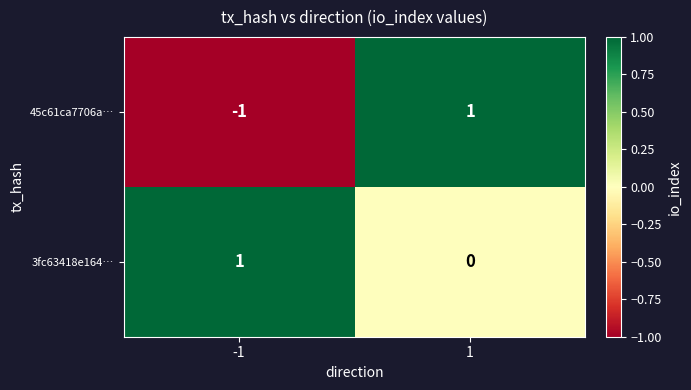

At which category is the sum across all series the highest?

1